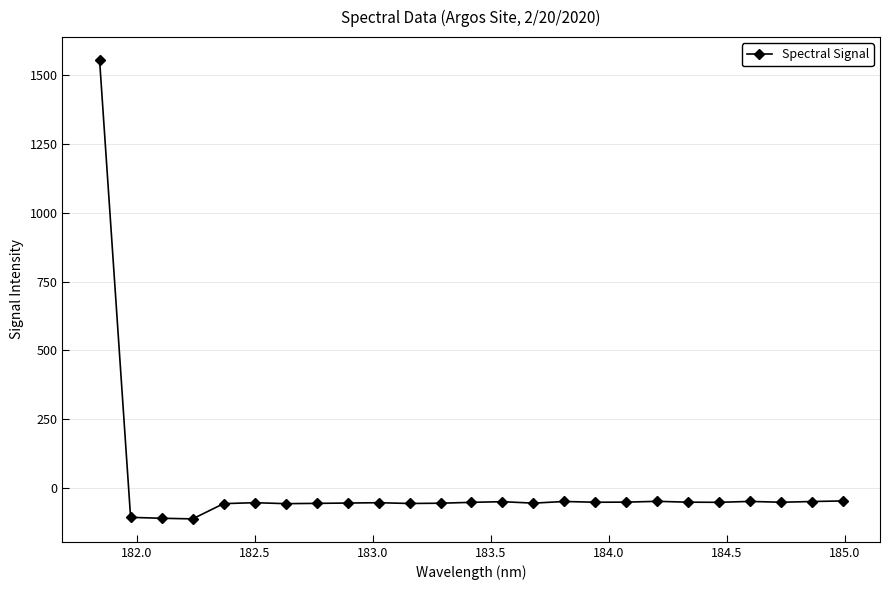

What is the value of the 15th point from the left?

-55.8